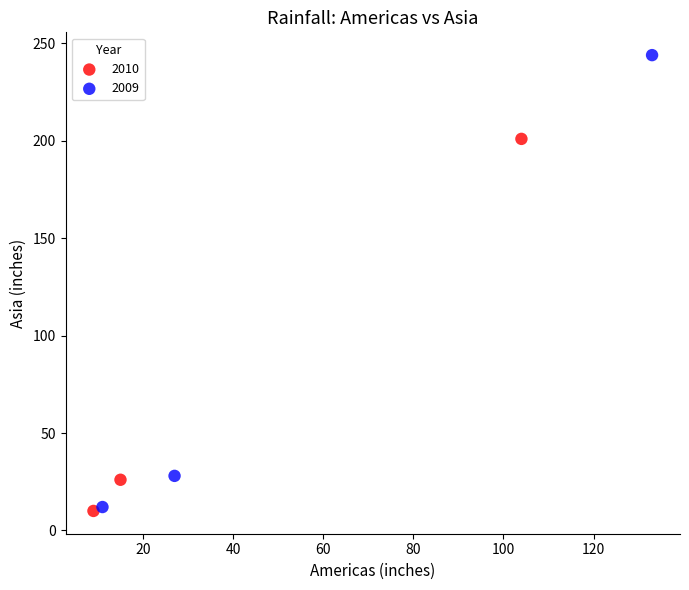

Which series has the widest spread of Y values?

2009